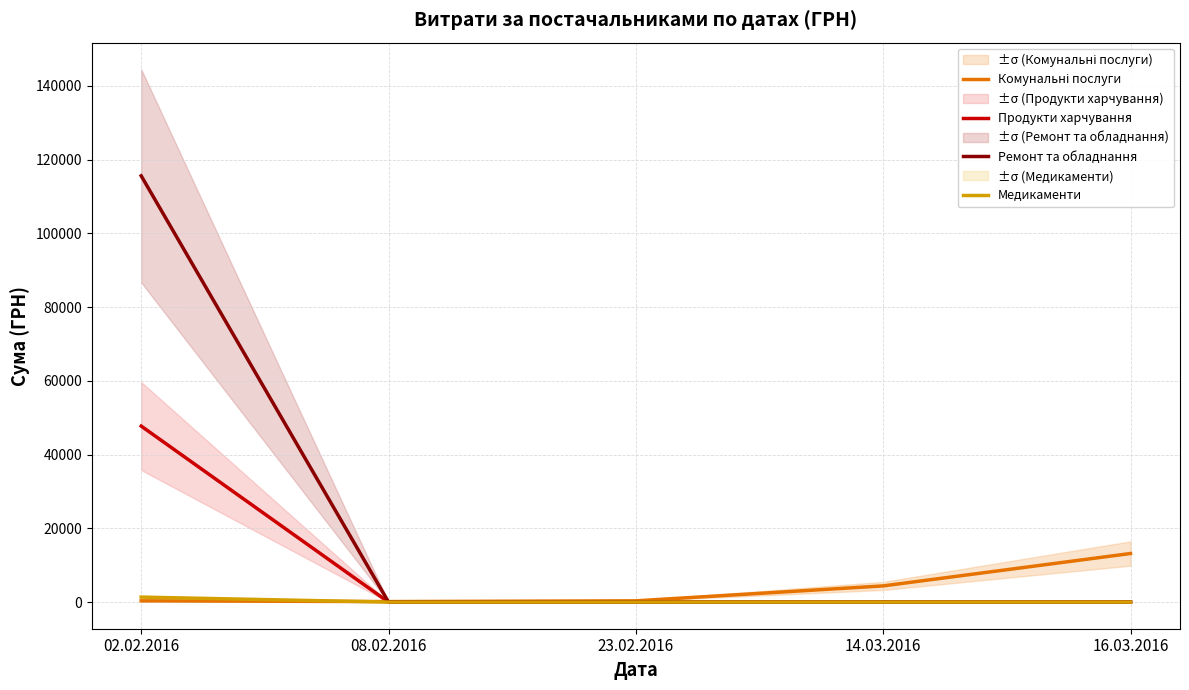

List the series in order of their peak value, lowest first.

Медикаменти, Комунальні послуги, Продукти харчування, Ремонт та обладнання